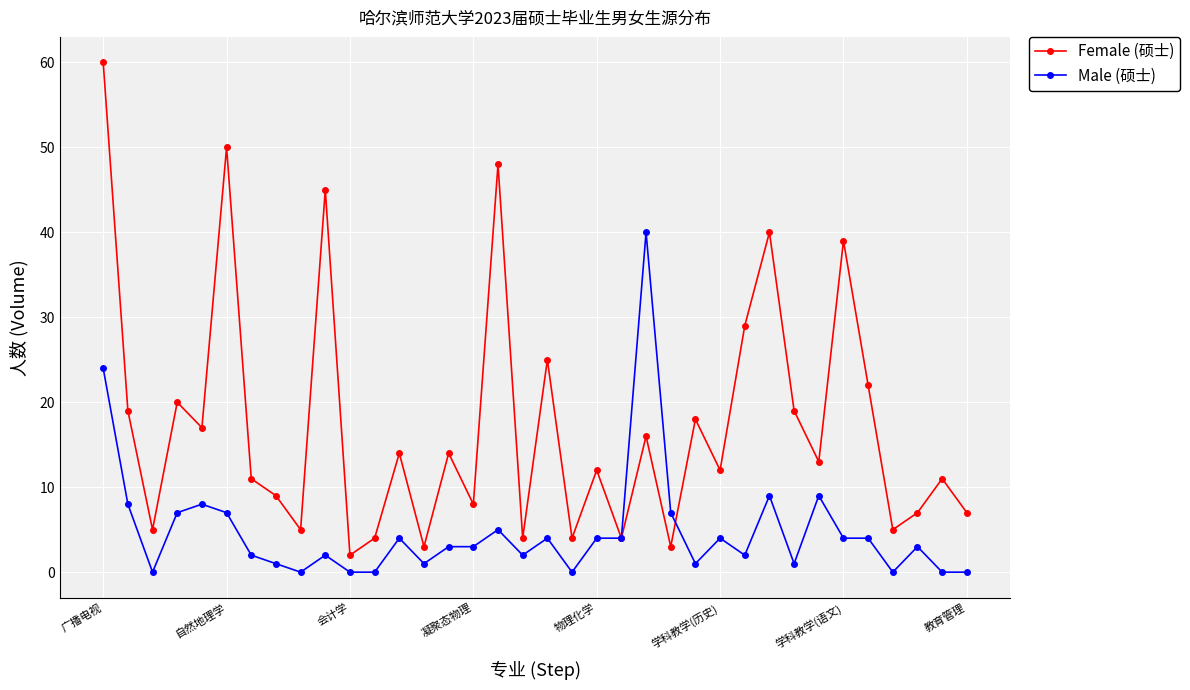

Which series has the largest total across all categories?

Female (硕士)